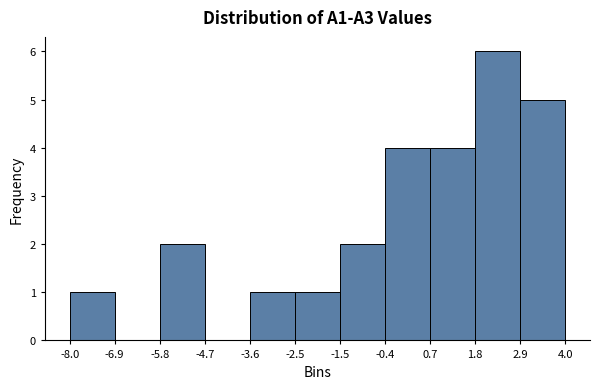

Reading left to right, transcribe this chart: for each bar, give the range it covers on the x-axis and its height. The values are not printed on the chart, so give them approximately, as read against the axis.

-8.0 to -6.9: 1
-6.9 to -5.8: 0
-5.8 to -4.7: 2
-4.7 to -3.6: 0
-3.6 to -2.5: 1
-2.5 to -1.5: 1
-1.5 to -0.4: 2
-0.4 to 0.7: 4
0.7 to 1.8: 4
1.8 to 2.9: 6
2.9 to 4.0: 5